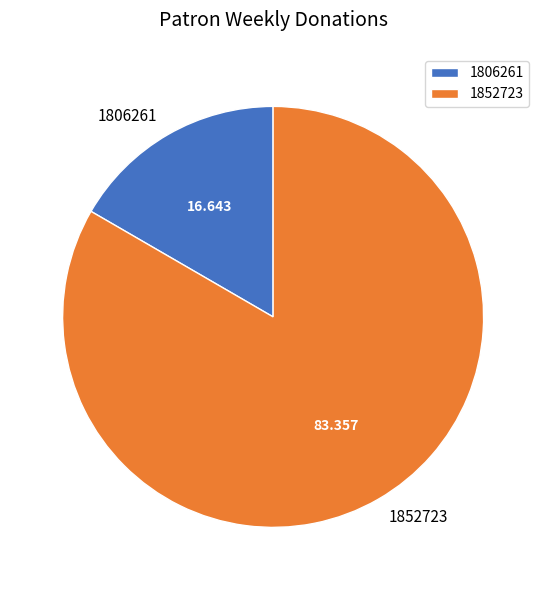

Combined, do 1852723 and 1806261 account for over 50%?

Yes